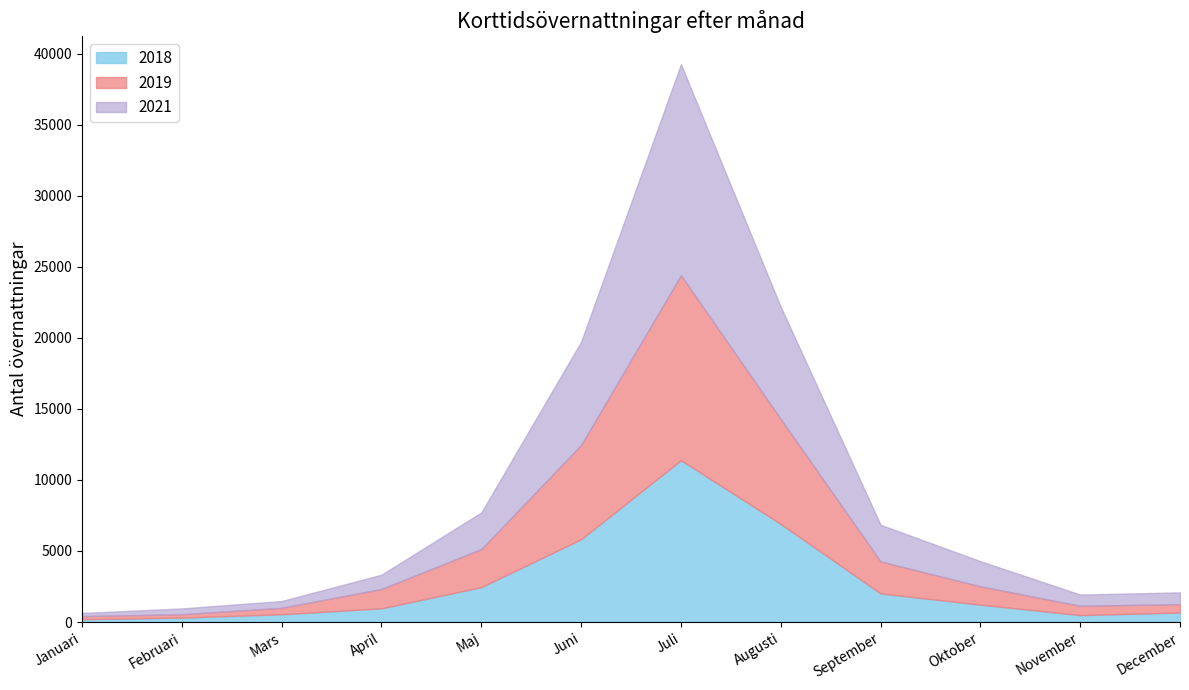

In 2019, how many points are lower than both neighbors (excluding endpoints)?

1